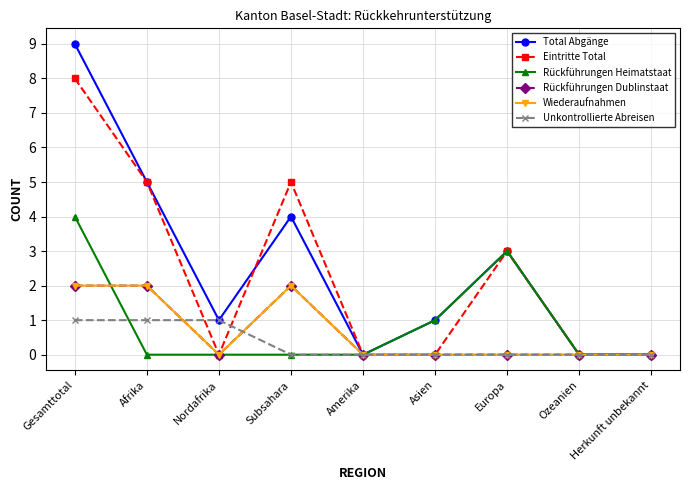

The Eintritte Total series shows 8 at Afrika. True or false?

False